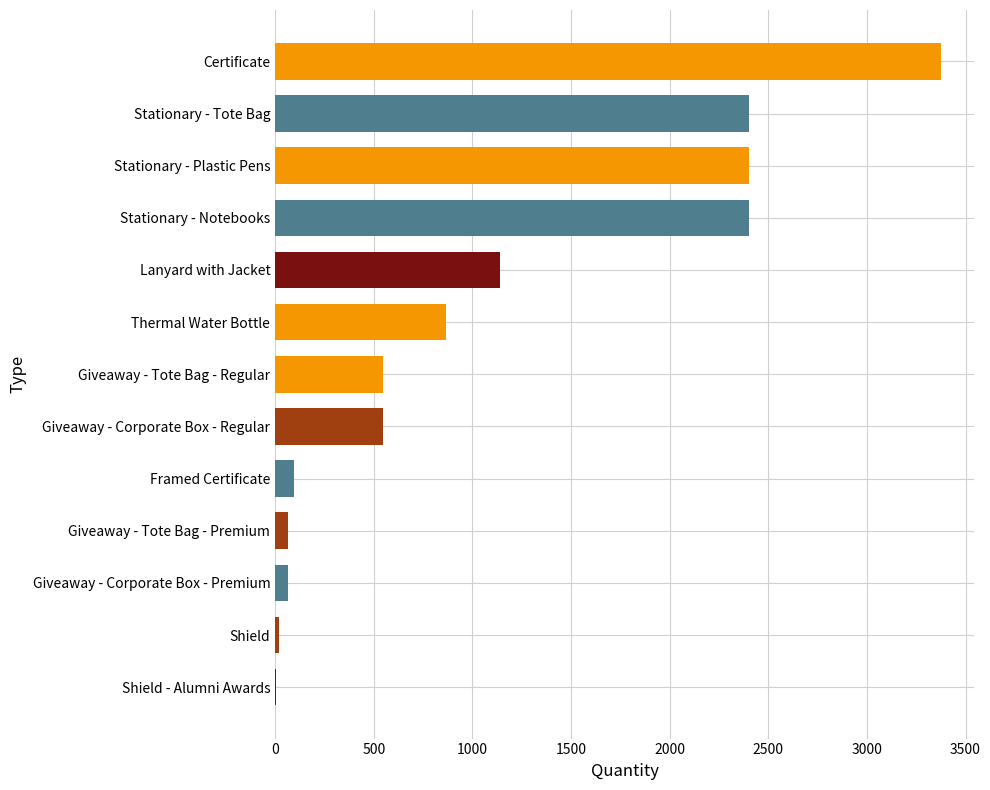

Is it true that the value at Certificate is 3375?

True